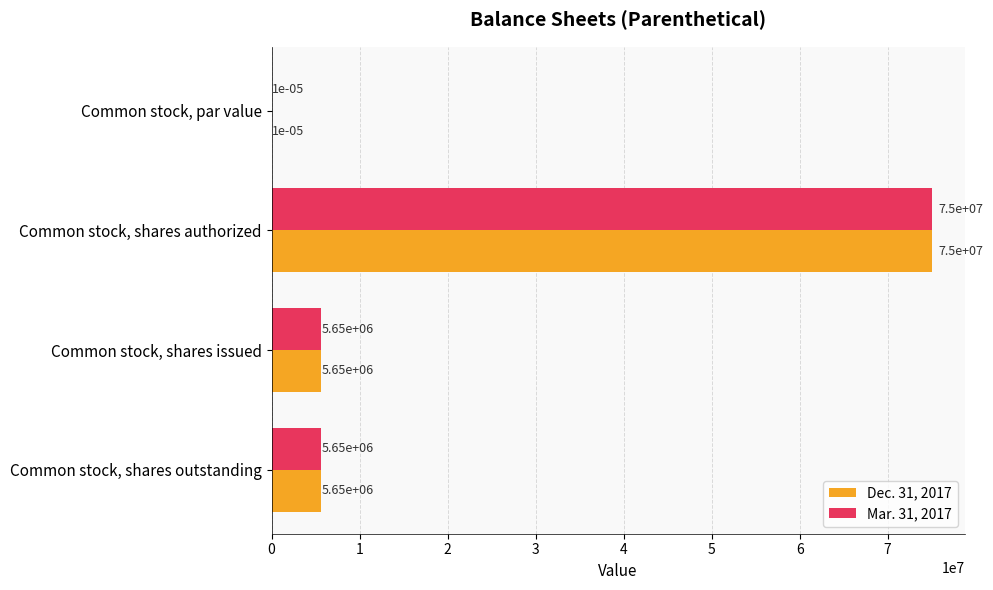

Is it true that Dec. 31, 2017 equals 5650000.0 at Common stock, shares outstanding?

True